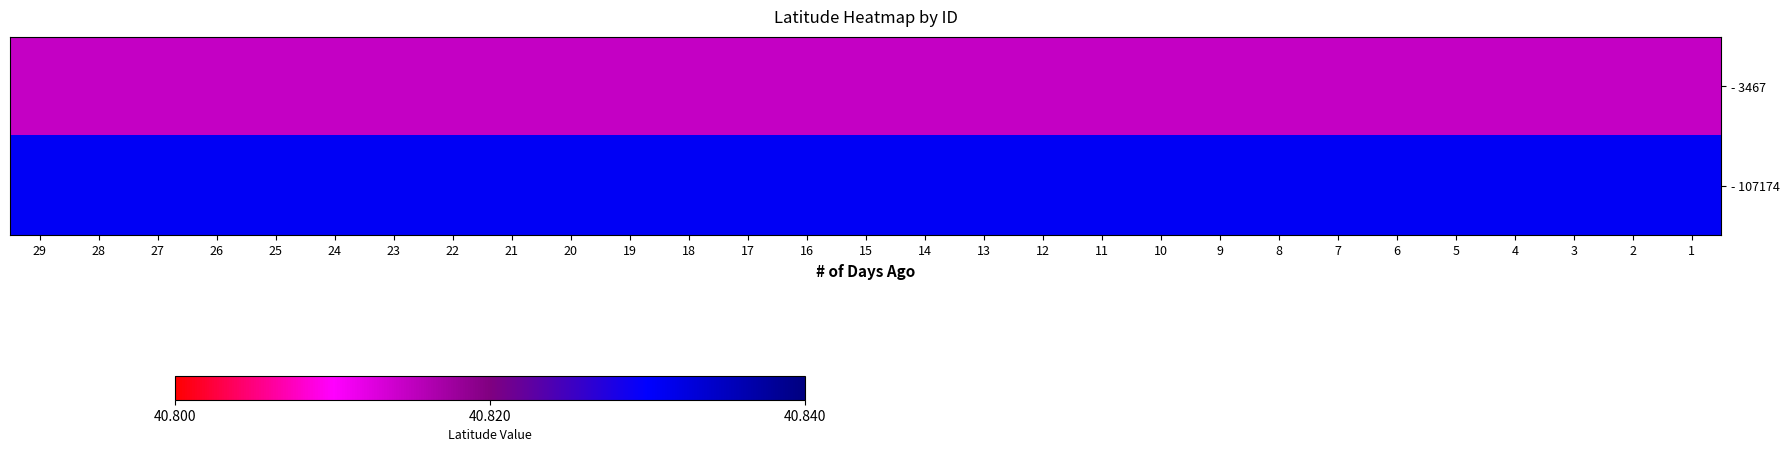

Which series has the largest range (max minus min)?

- 3467